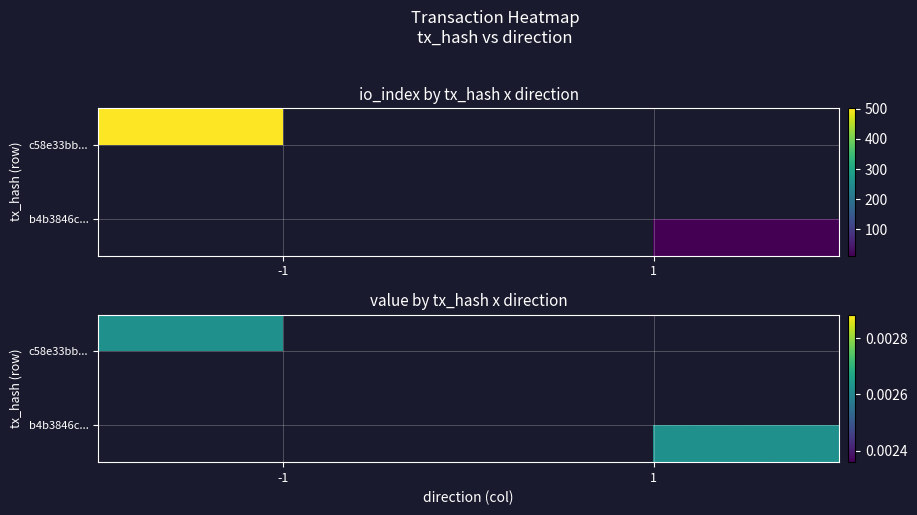

The b4b3846c9915a678c89c2c08a35c92c1ad5e0c4 series shows 6.9 at io_index. True or false?

False